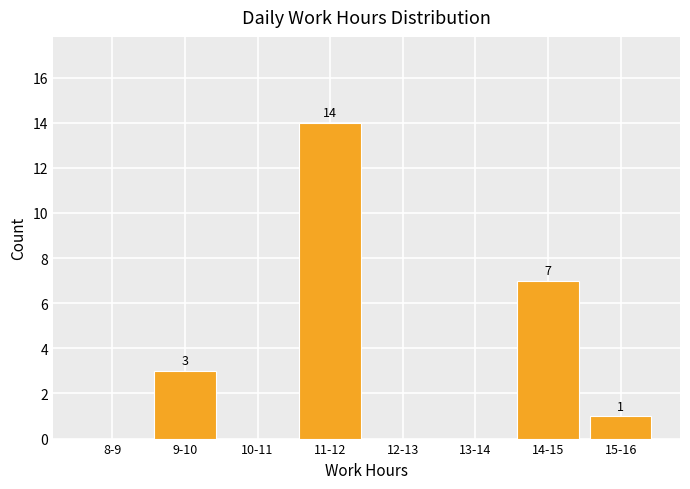

Reading left to right, extract all data points from this chart.

8-9=0	9-10=3	10-11=0	11-12=14	12-13=0	13-14=0	14-15=7	15-16=1